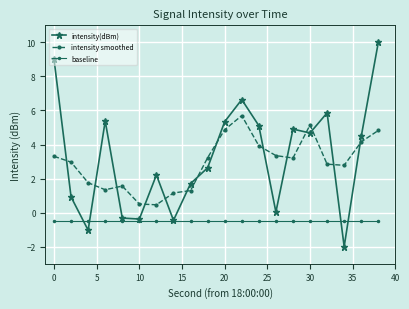

True or false: intensity smoothed and baseline cross at least once.

False